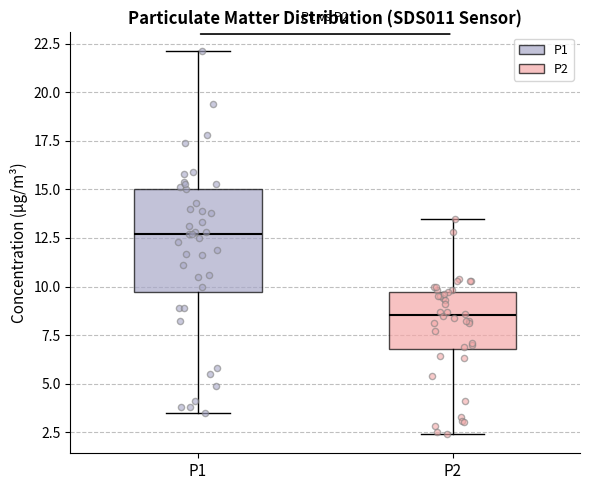

Reading left to right, read every box against the y-axis: the position of its median line, the range the box covers, and the ends of its whiskers. The values are not printed on the chart, so give them approximately, as read against the axis.

P1: median 12.5, box 9.5 to 15.0, whiskers 3.5 to 22.0
P2: median 8.5, box 7.0 to 9.5, whiskers 2.5 to 13.5